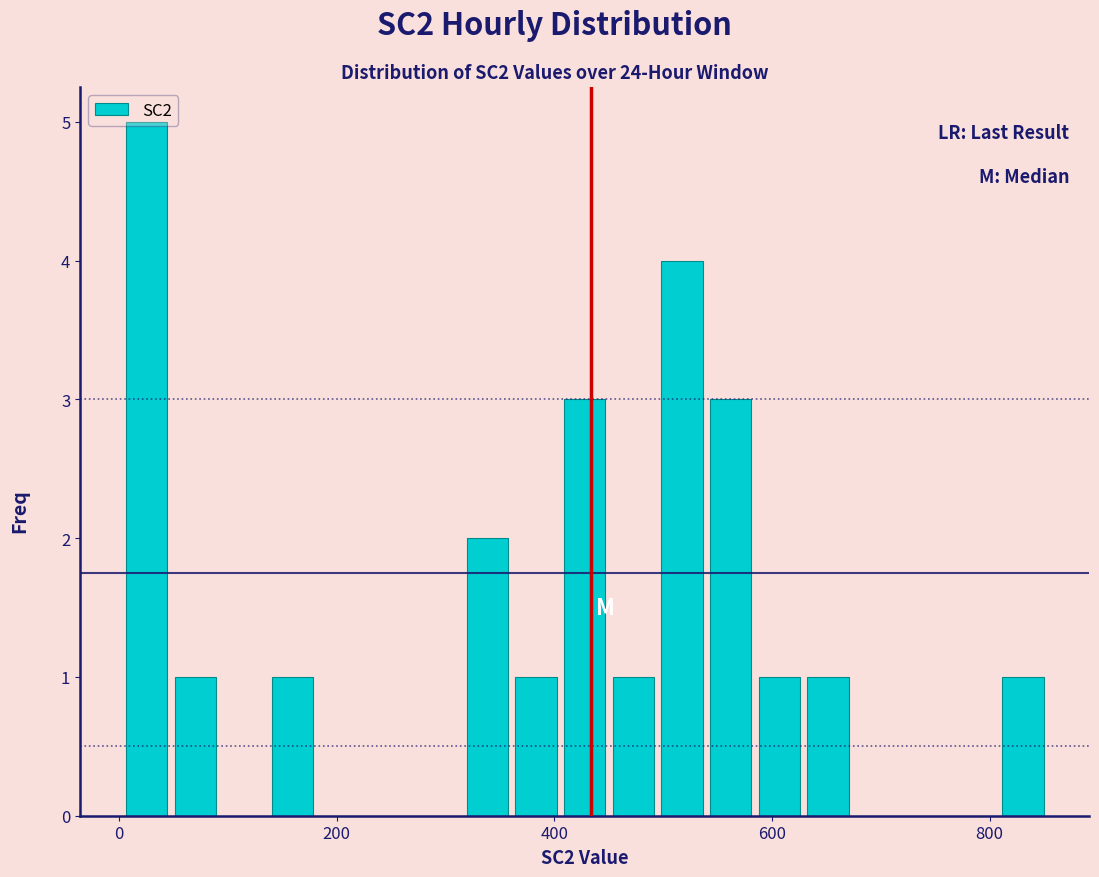

Read against the x-axis, roughly where is the centre of the tallest bar?

20